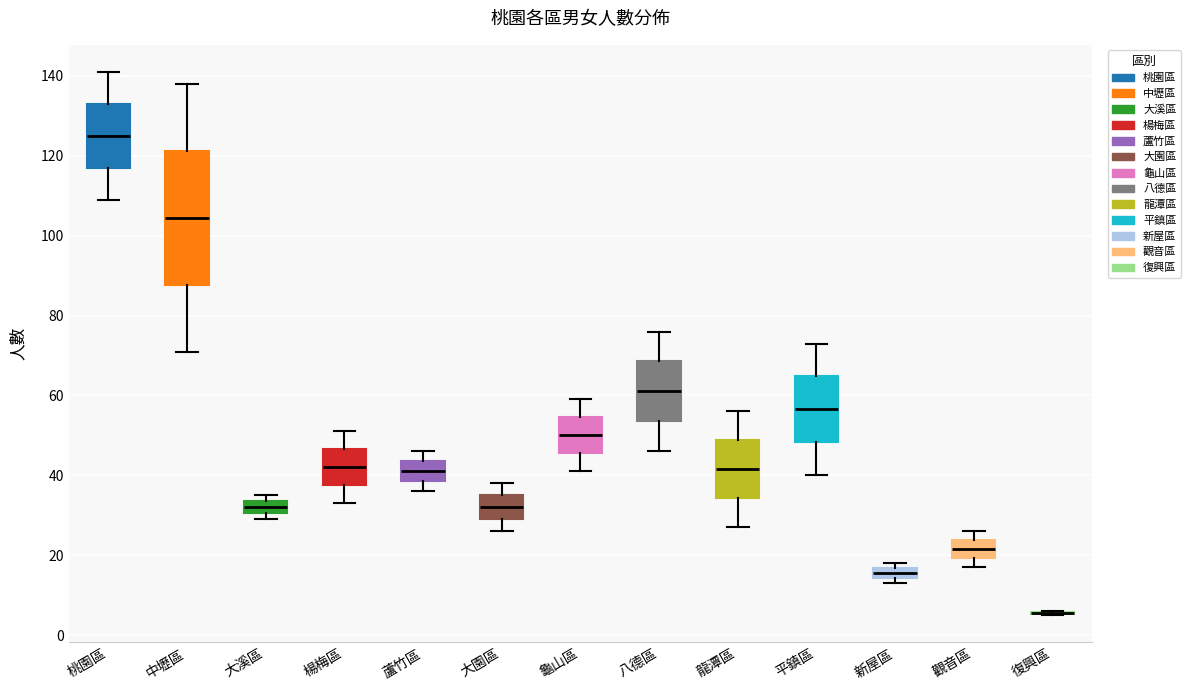

Comparing the boxes themselves (not the whiskers), which one is the tallest?

中壢區